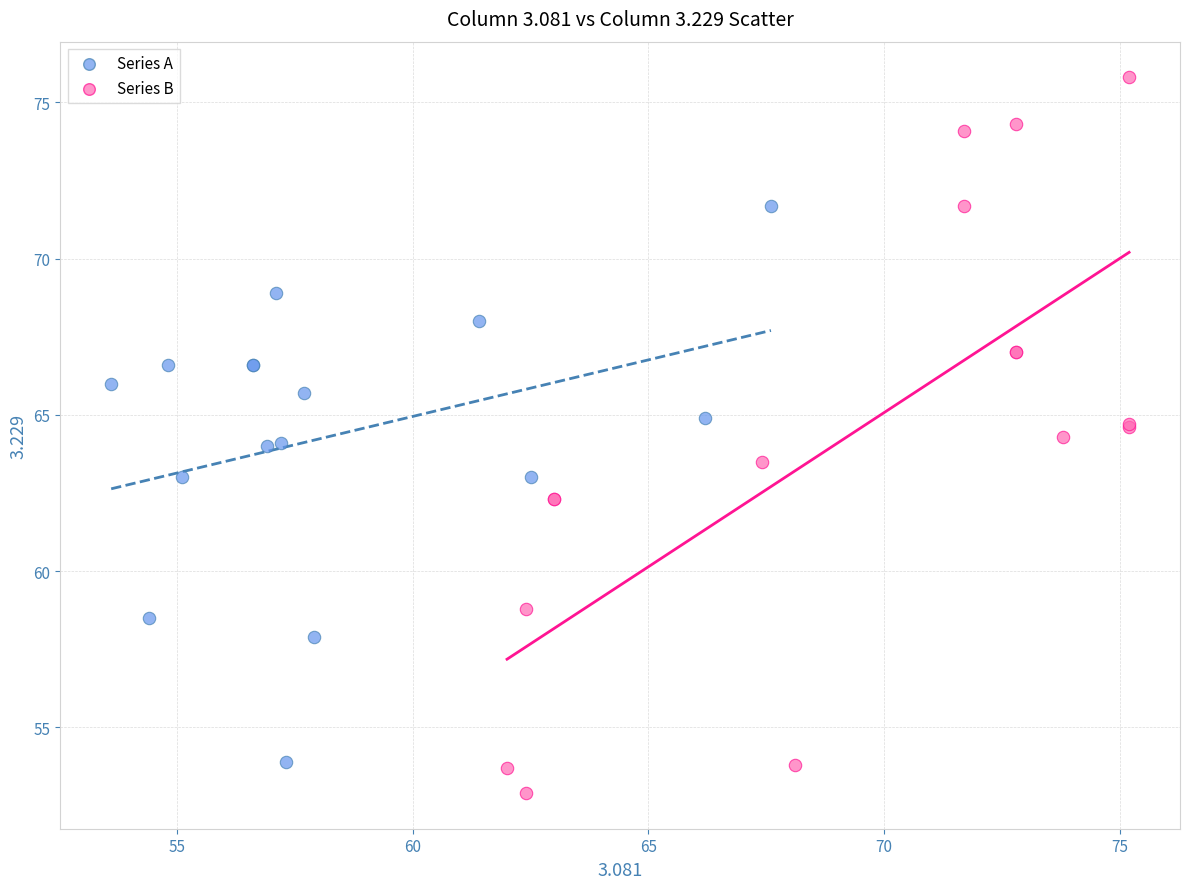

Which series reaches the maximum Y coordinate?

Series B